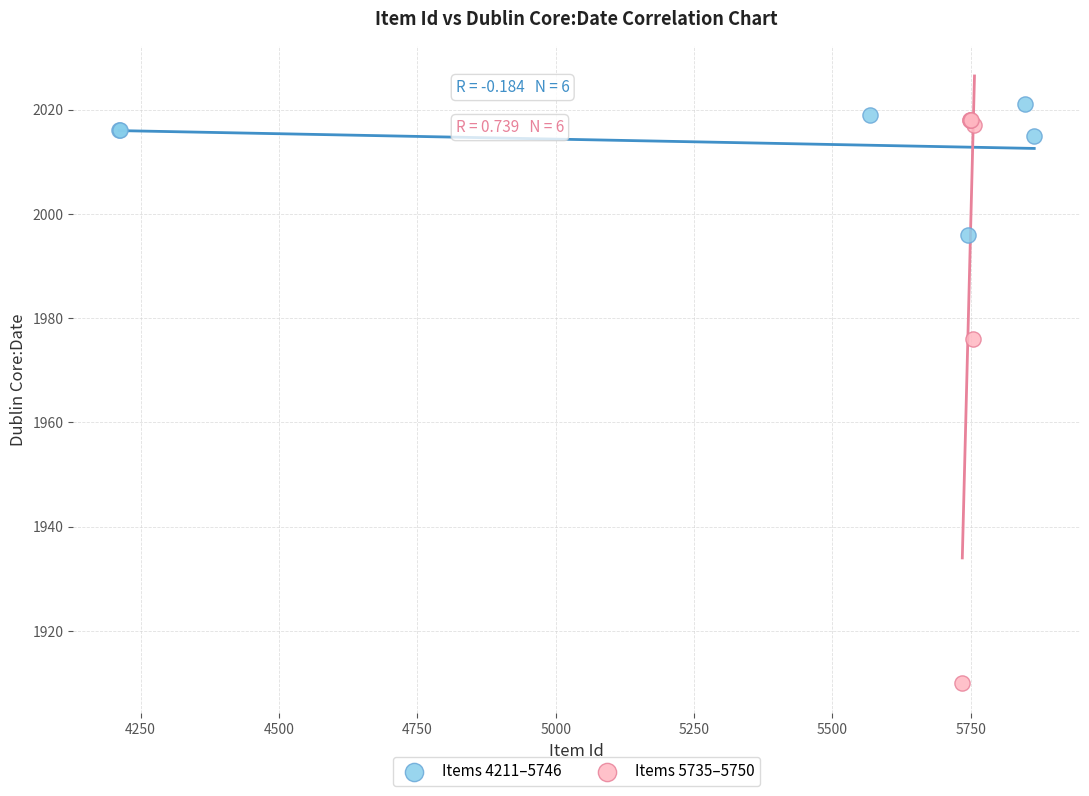

Which series has the largest Y range (max minus min)?

Items 5735–5750